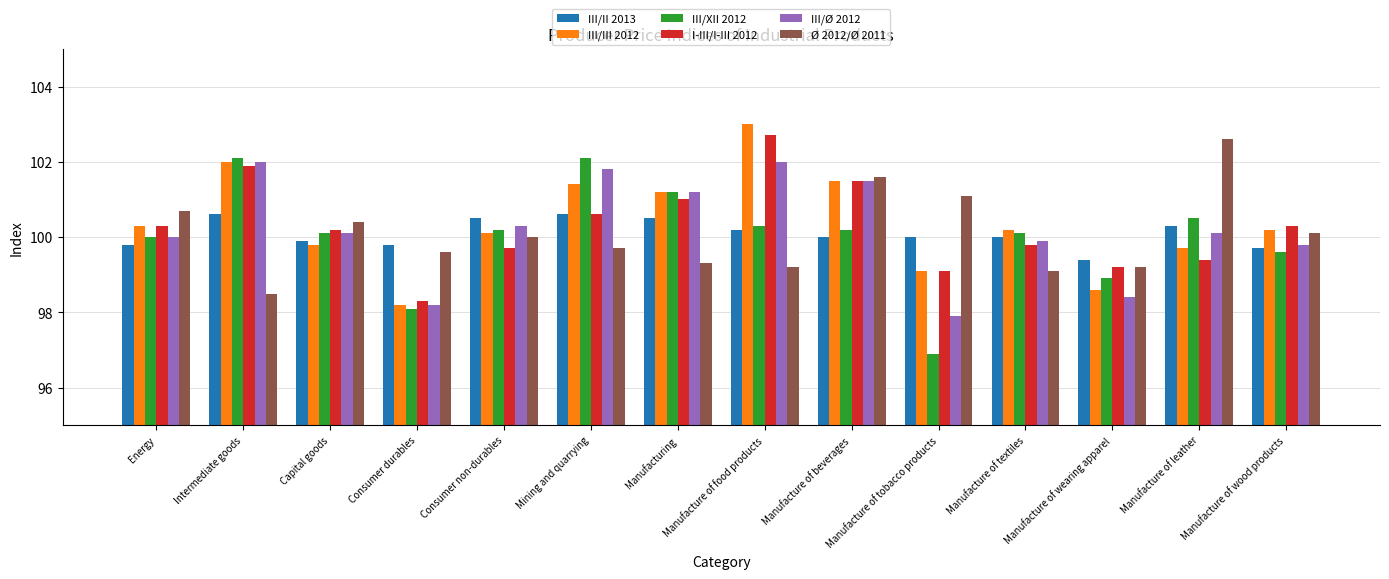

Reading left to right, what are all the values shown in this chart?

III/II 2013: 99.8	100.6	99.9	99.8	100.5	100.6	100.5	100.2	100.0	100.0	100.0	99.4	100.3	99.7
III/III 2012: 100.3	102.0	99.8	98.2	100.1	101.4	101.2	103.0	101.5	99.1	100.2	98.6	99.7	100.2
III/XII 2012: 100.0	102.1	100.1	98.1	100.2	102.1	101.2	100.3	100.2	96.9	100.1	98.9	100.5	99.6
I-III/I-III 2012: 100.3	101.9	100.2	98.3	99.7	100.6	101.0	102.7	101.5	99.1	99.8	99.2	99.4	100.3
III/Ø 2012: 100.0	102.0	100.1	98.2	100.3	101.8	101.2	102.0	101.5	97.9	99.9	98.4	100.1	99.8
Ø 2012/Ø 2011: 100.7	98.5	100.4	99.6	100.0	99.7	99.3	99.2	101.6	101.1	99.1	99.2	102.6	100.1